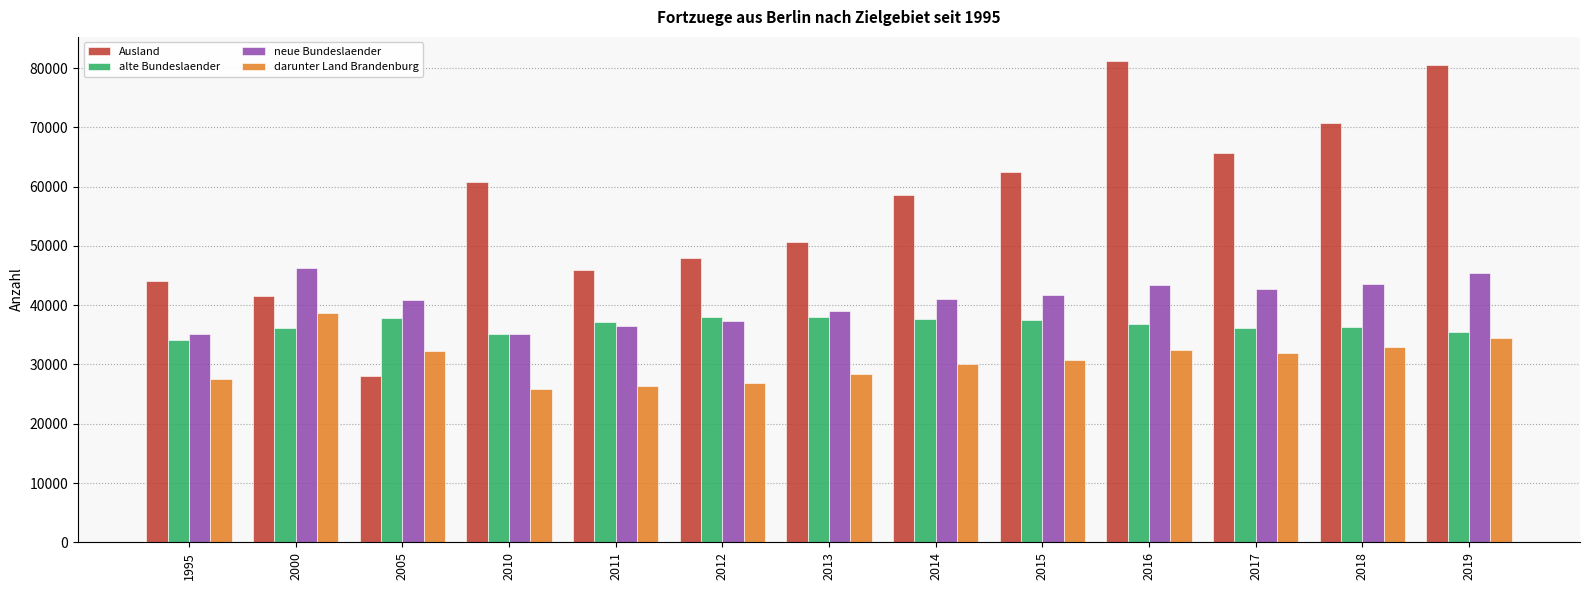

List the series in order of their overall mean, highest first.

Ausland, neue Bundeslaender, alte Bundeslaender, darunter Land Brandenburg